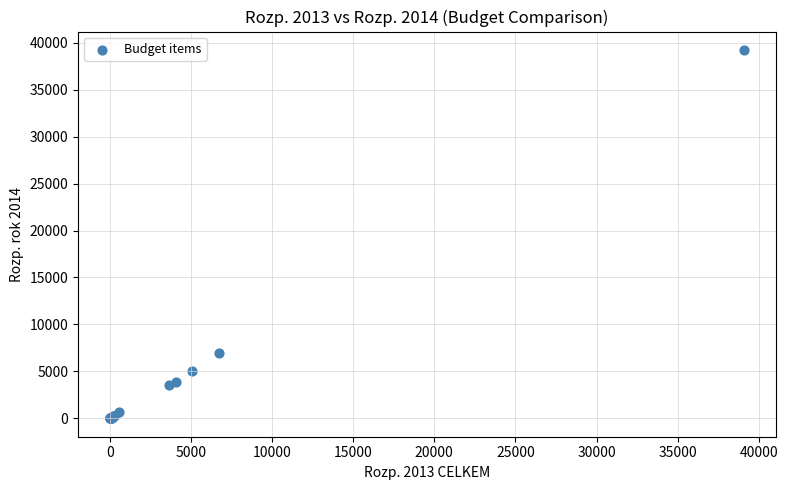

What Y value in the scatter plot is closest to 19613?

7008.8